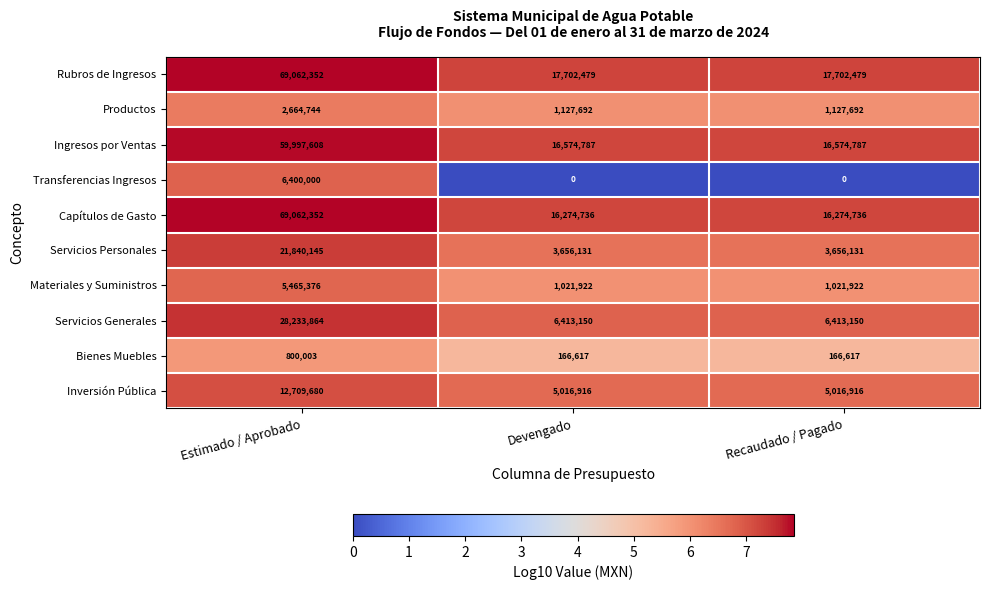

Reading left to right, list all the values displayed in this chart.

Rubros de Ingresos: 69062352	17702479	17702479
Productos: 2664744	1127692	1127692
Ingresos por Ventas: 59997608	16574787	16574787
Transferencias Ingresos: 6400000	0	0
Capítulos de Gasto: 69062352	16274736	16274736
Servicios Personales: 21840145	3656131	3656131
Materiales y Suministros: 5465376	1021922	1021922
Servicios Generales: 28233864	6413150	6413150
Bienes Muebles: 800003	166617	166617
Inversión Pública: 12709680	5016916	5016916